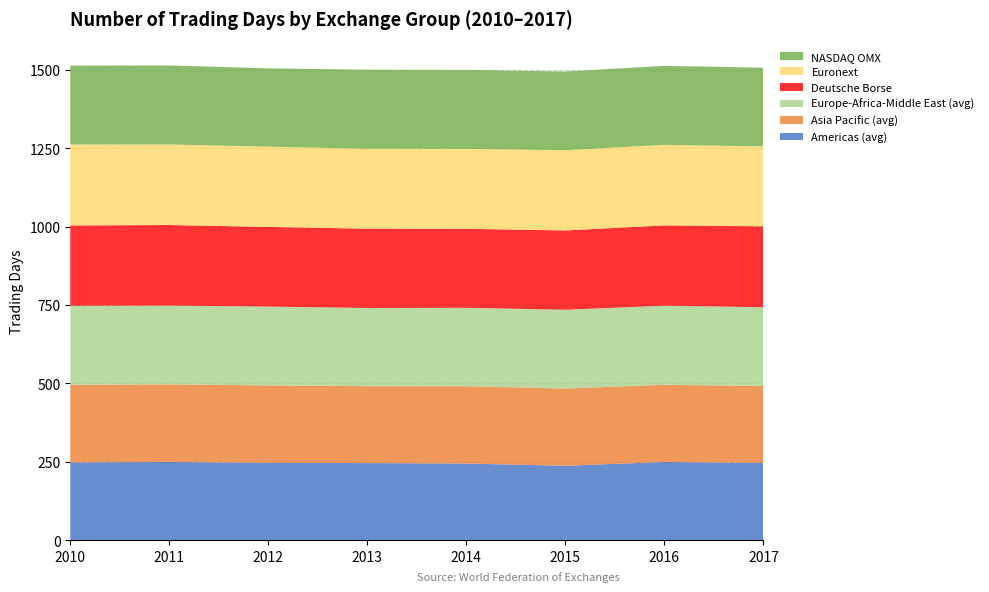

Reading left to right, transcribe all the data shown in this chart.

Americas (avg): 248.0	249.3	246.6	245.8	244.4	237.1	249.3	246.2
Asia Pacific (avg): 247.3	247.6	246.9	245.2	246.6	246.3	246.3	245.5
Europe-Africa-Middle East (avg): 252.5	251.3	251.5	249.5	250.1	251.5	252.3	251.3
Deutsche Borse: 256.0	257.0	254.0	253.0	252.0	253.0	256.0	258.0
Euronext: 258.0	257.0	256.0	255.0	255.0	256.0	257.0	255.0
NASDAQ OMX: 252.0	252.0	250.0	252.0	252.0	251.0	252.0	251.0